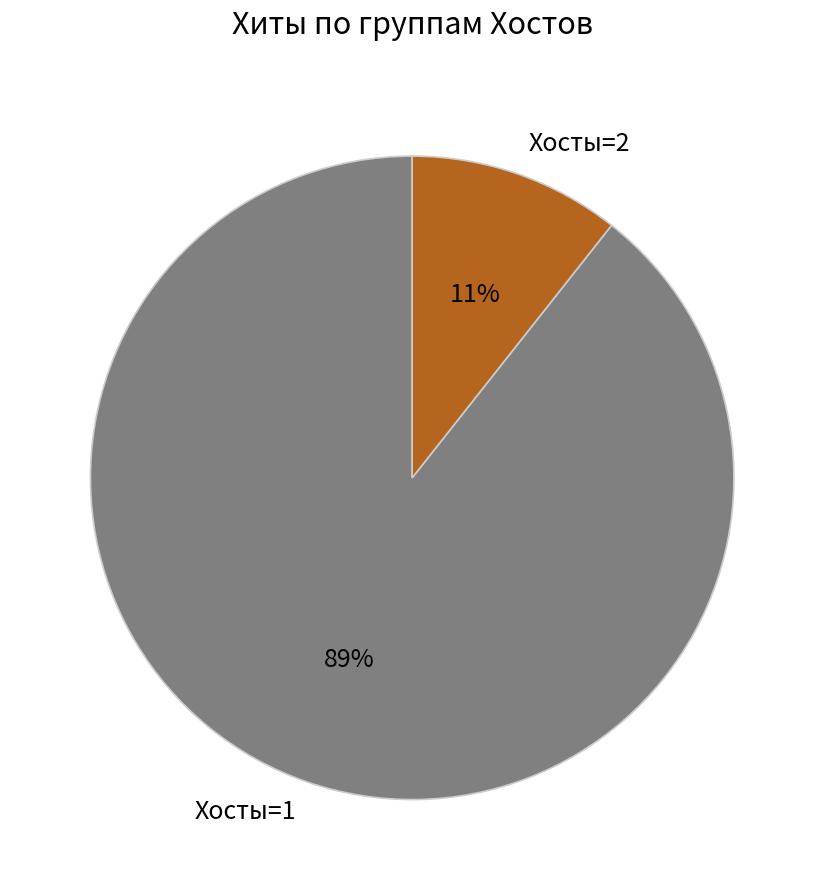

Do Хосты=2 and Хосты=1 together represent more than half of the pie?

Yes